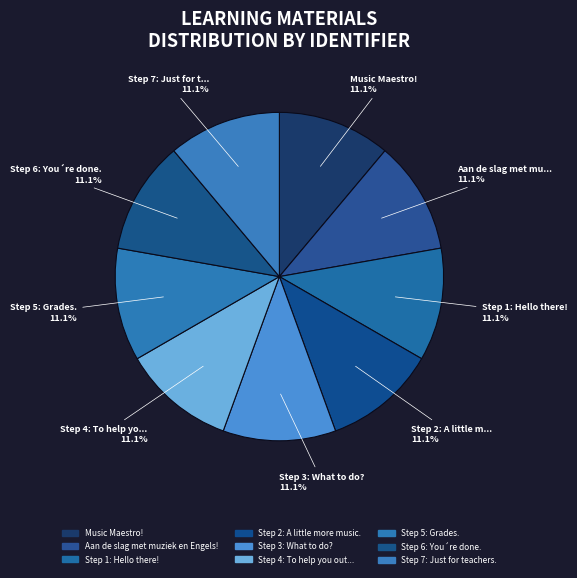

Which slice is the largest?

Aan de slag met muziek en Engels!